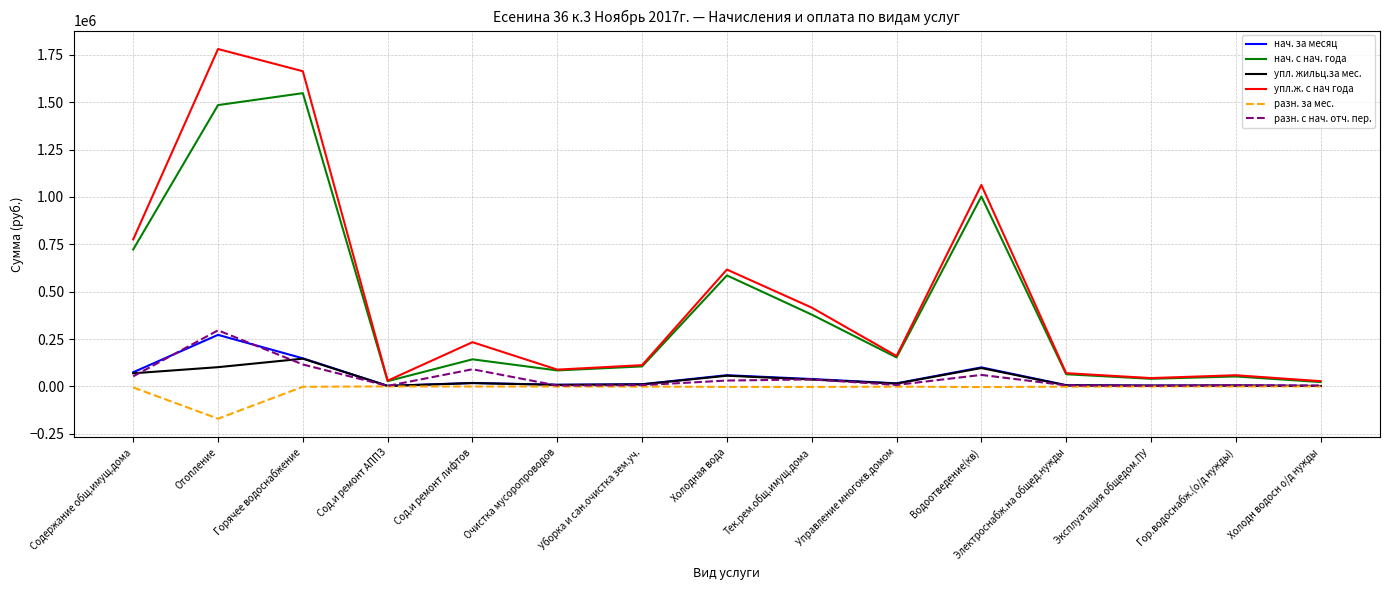

True or false: разн. с нач. отч. пер. and нач. с нач. года intersect in this chart.

False